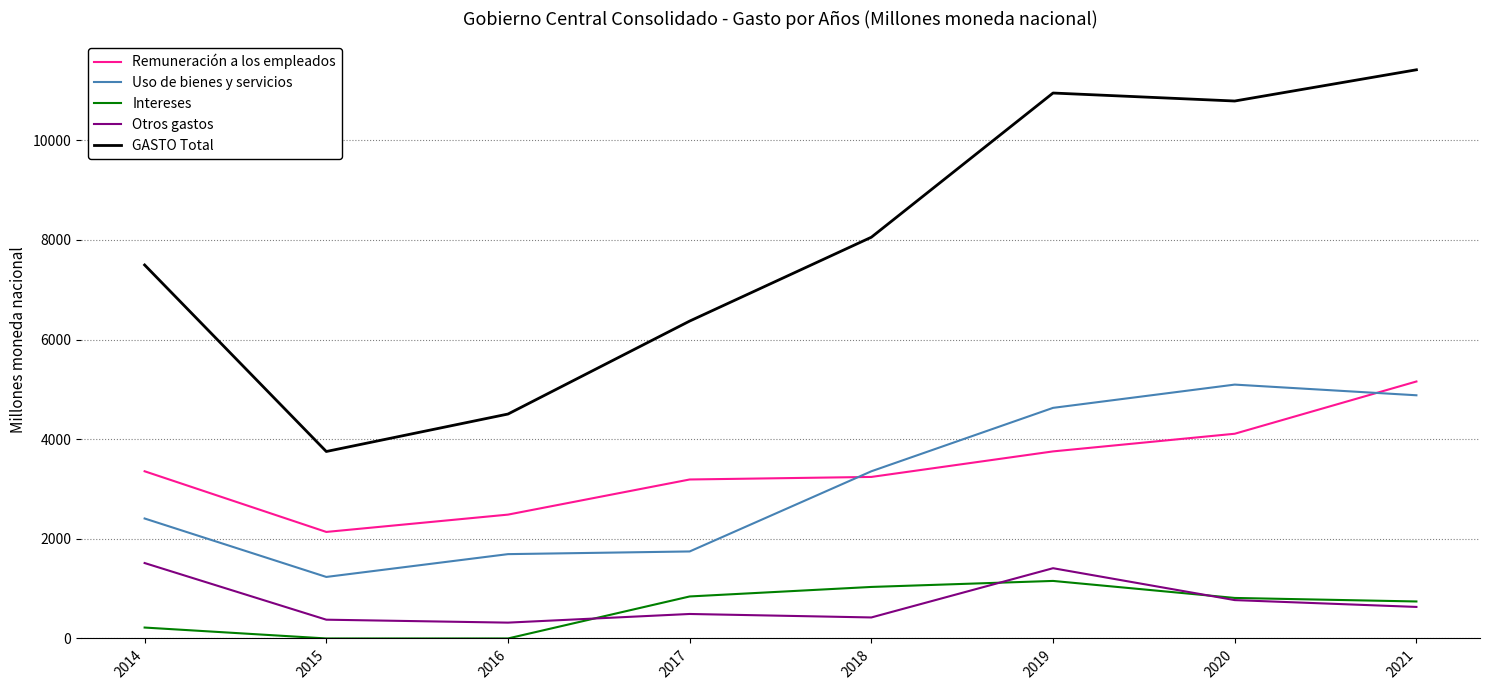

True or false: Intereses and Remuneración a los empleados cross at least once.

False